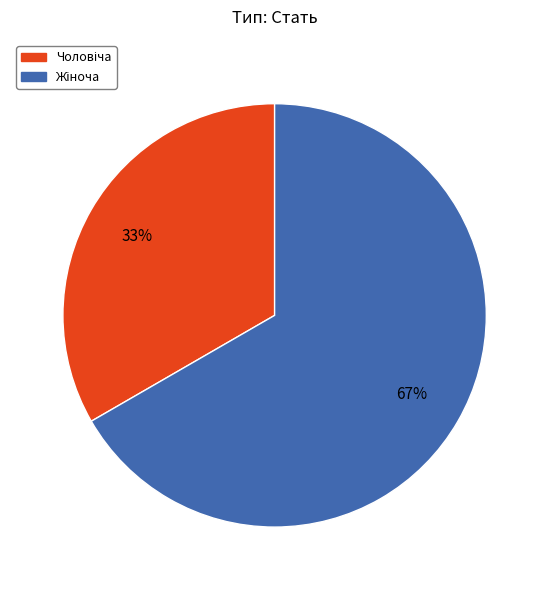

To the nearest percent, what is the average slice percentage?

50%